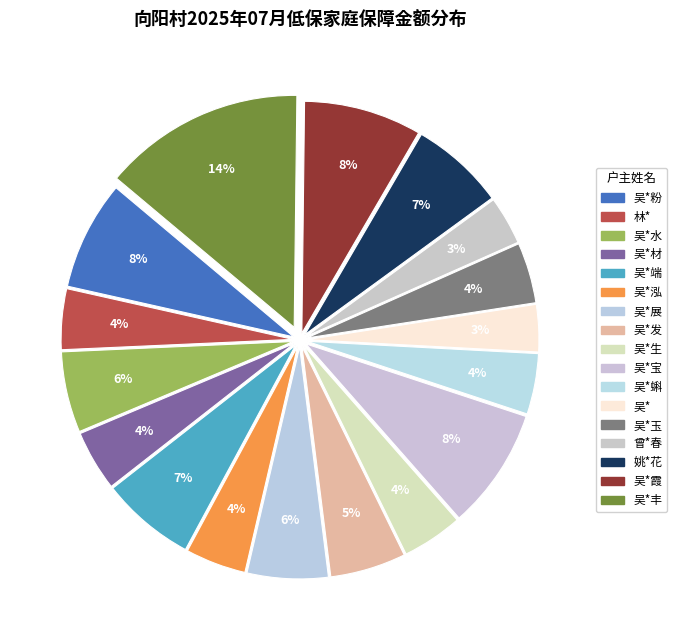

To the nearest percent, what is the combined percentage of 吴*蝌 and 吴*发?

10%